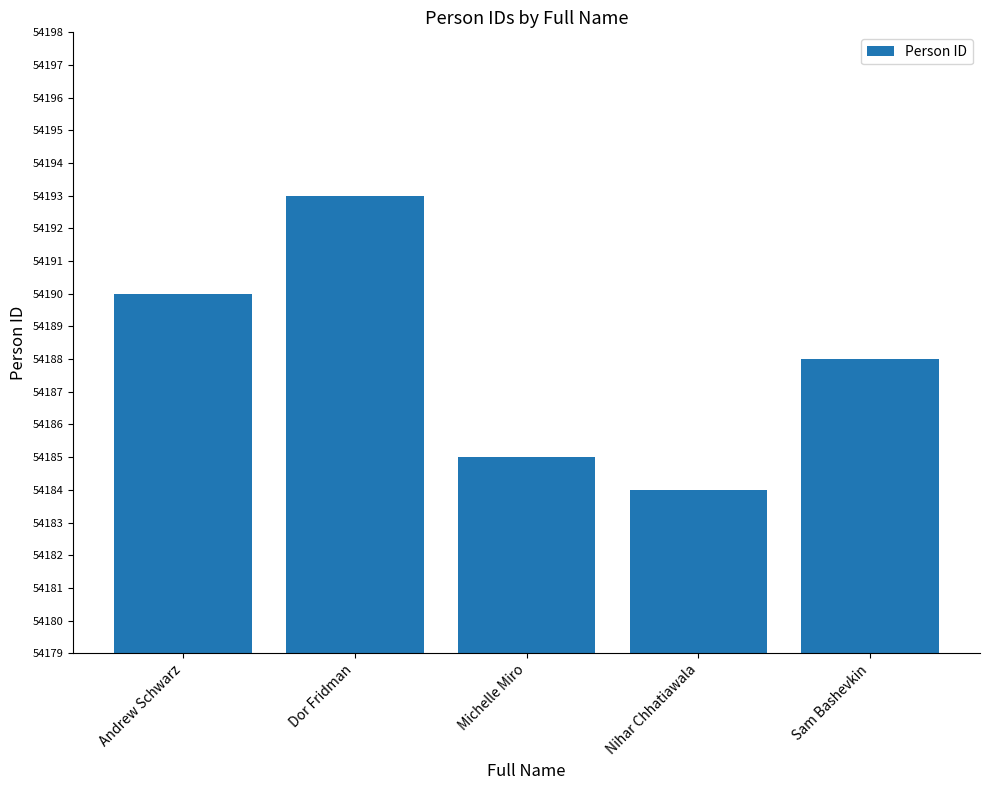

The value at Michelle Miro is 76282. True or false?

False